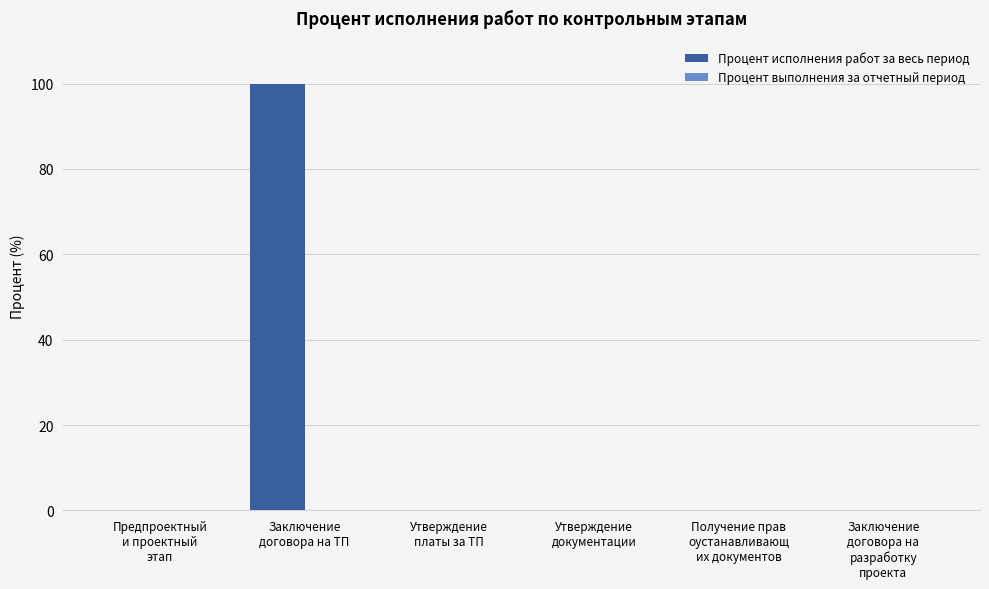

What is the maximum value shown in the chart?

100